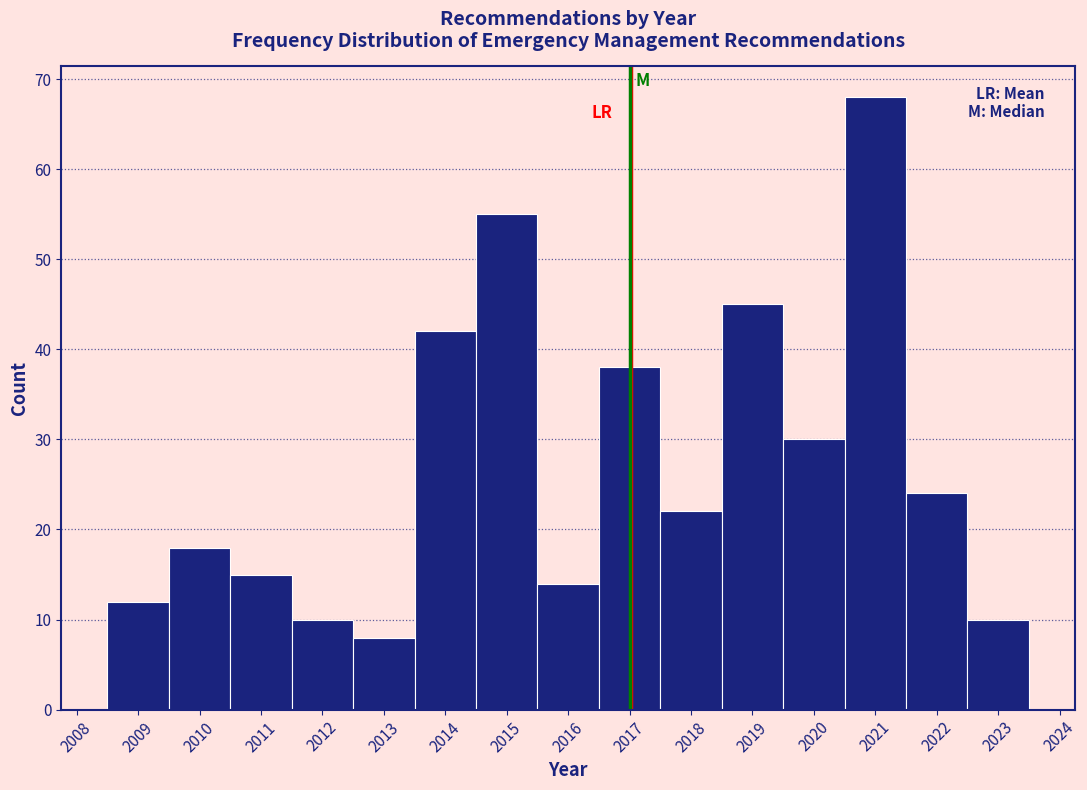

Reading left to right, list every bar in this chart as the range it spans on the x-axis followed by its height. The values are not printed on the chart, so give them approximately, as read against the axis.

2008.5 to 2009.5: 12
2009.5 to 2010.5: 18
2010.5 to 2011.5: 15
2011.5 to 2012.5: 10
2012.5 to 2013.5: 8
2013.5 to 2014.5: 42
2014.5 to 2015.5: 55
2015.5 to 2016.5: 14
2016.5 to 2017.5: 38
2017.5 to 2018.5: 22
2018.5 to 2019.5: 45
2019.5 to 2020.5: 30
2020.5 to 2021.5: 68
2021.5 to 2022.5: 24
2022.5 to 2023.5: 10